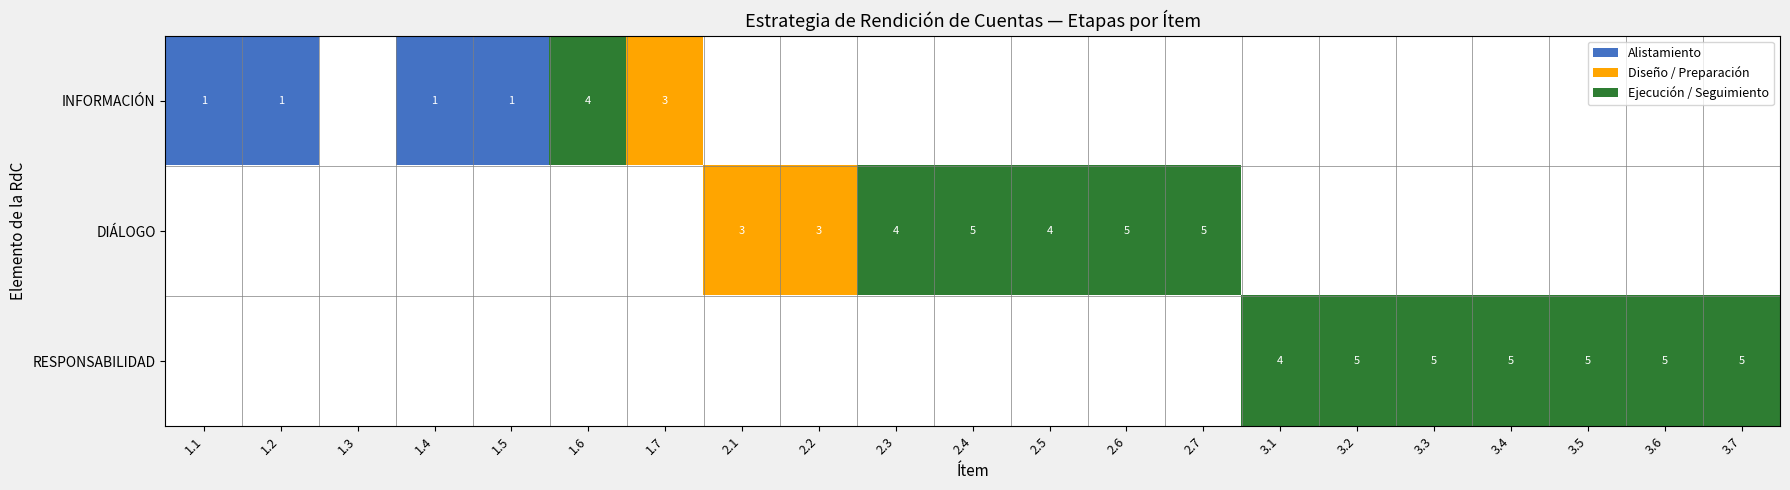

The value of INFORMACIÓN at 1.5 is 0. True or false?

False